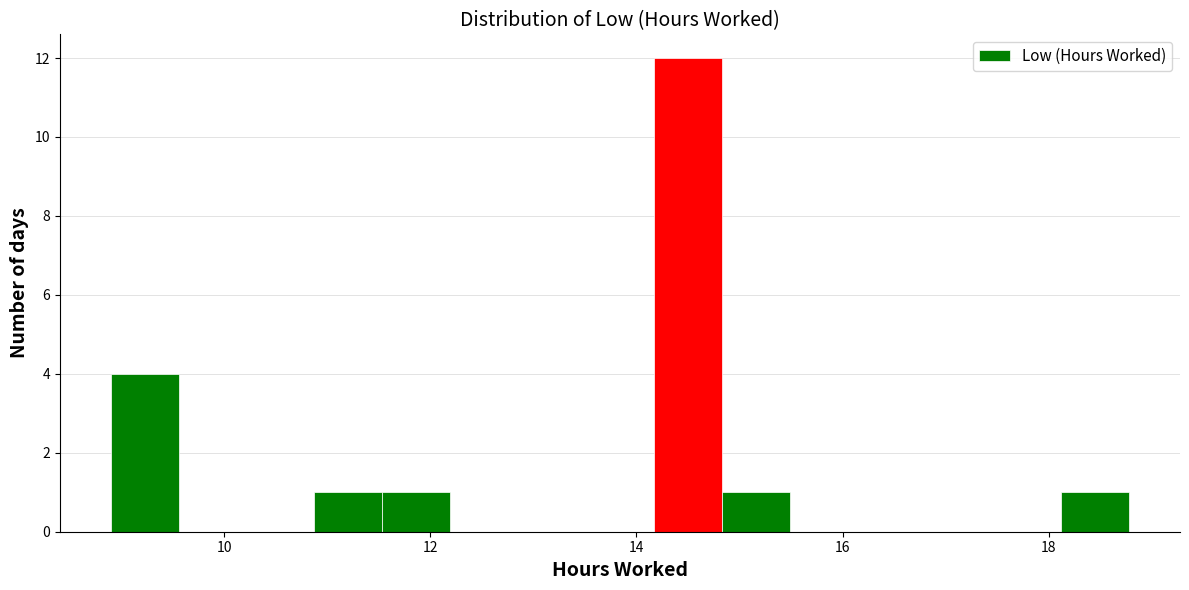

Around what value on the x-axis is the tallest bar? Give the approximate position of its centre, as read against the axis.

14.4